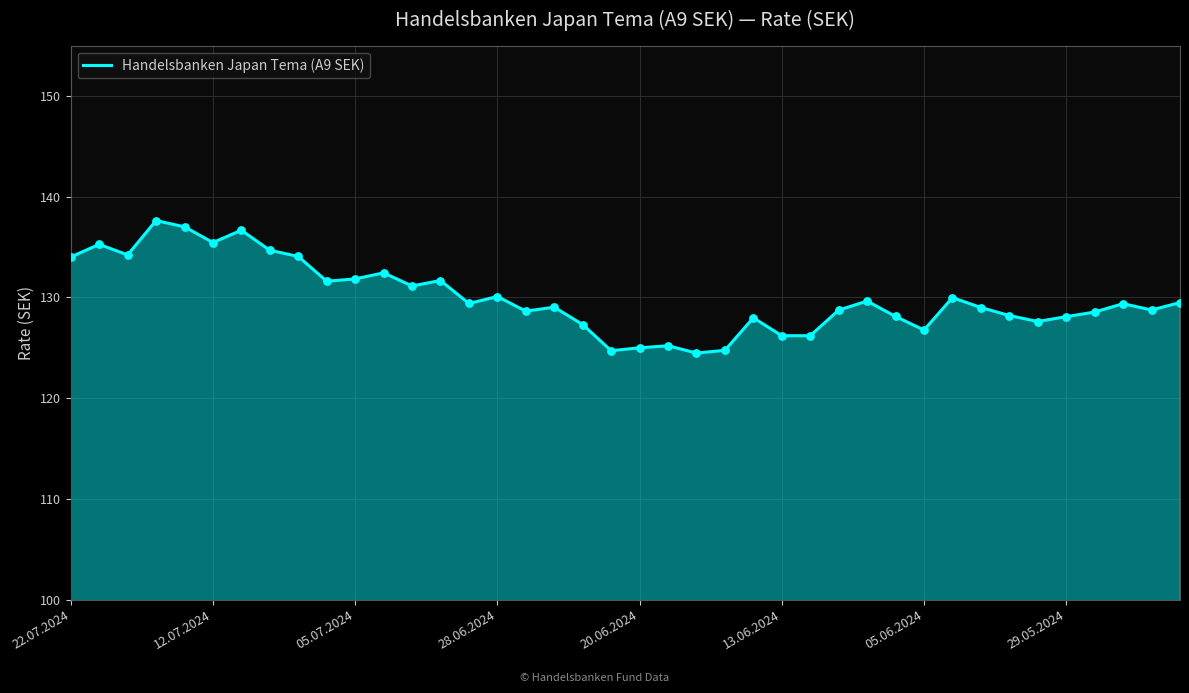

What is the minimum value shown in the chart?

124.5